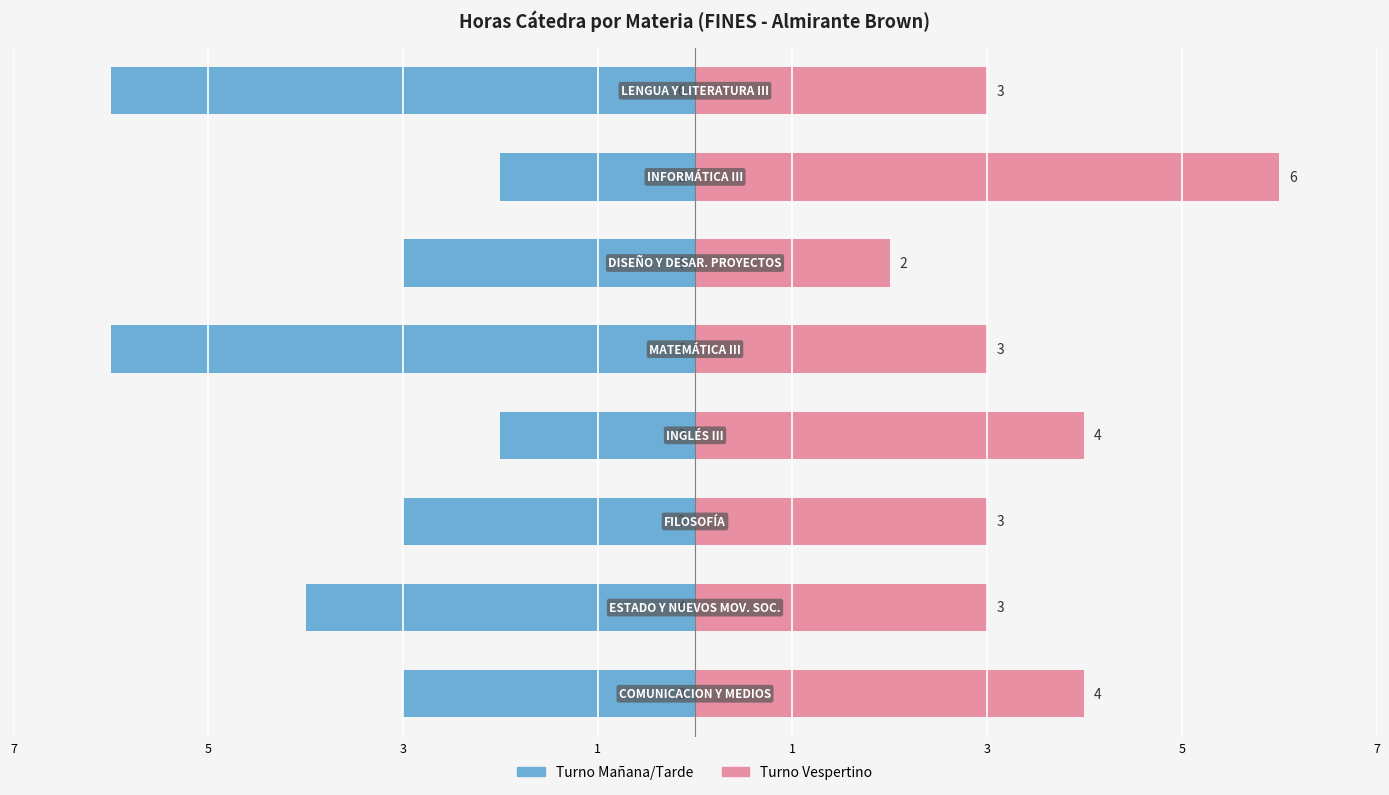

How many values in the Turno Mañana/Tarde series exceed -3?

2